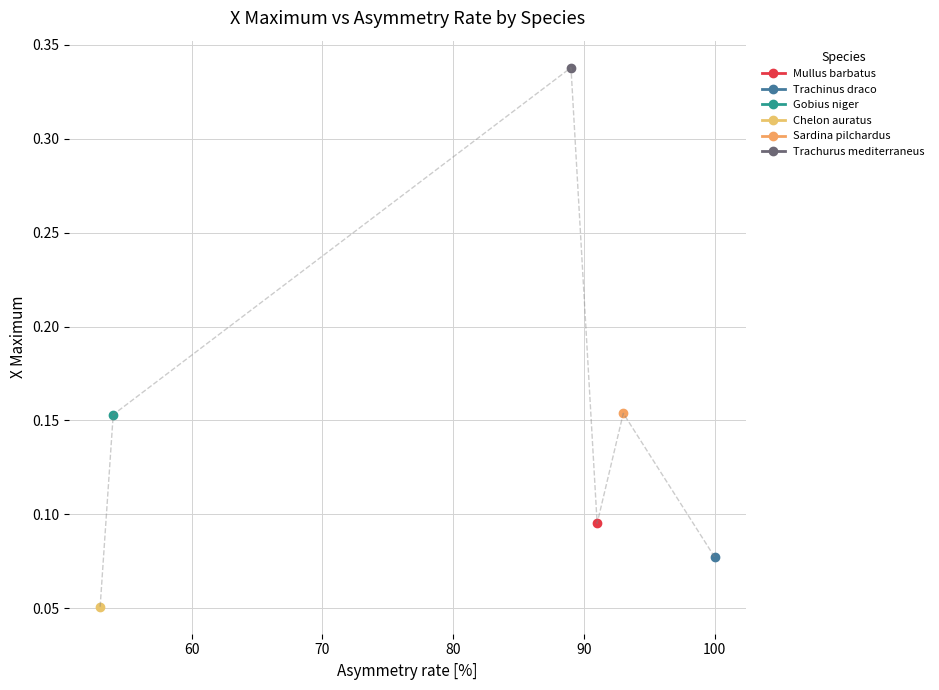

Reading left to right, extract all data points from this chart.

91=0.1	100=0.1	54=0.2	53=0.1	93=0.2	89=0.3